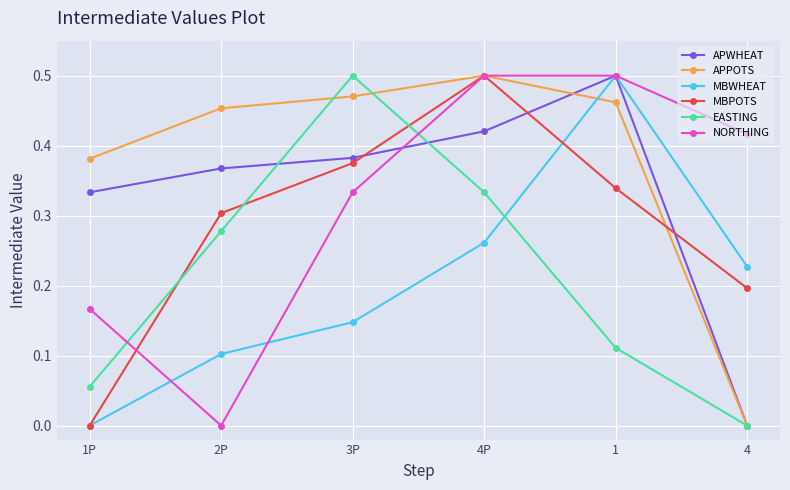

How many values in APWHEAT are above zero?

5